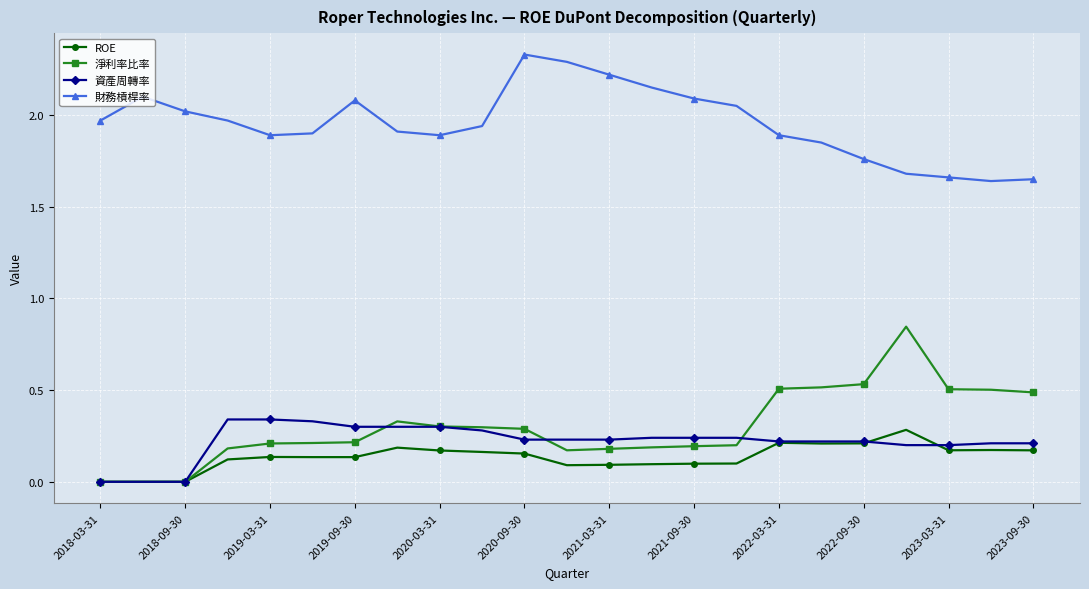

Count the number of categories in the chart.

23